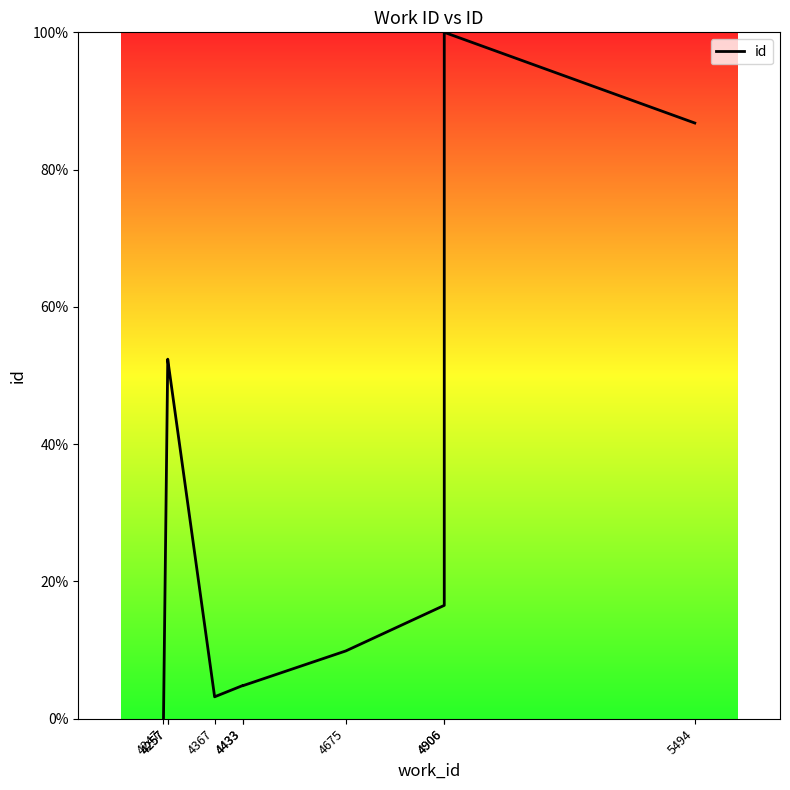

What is the difference between the second highest and second lowest values?

83.6